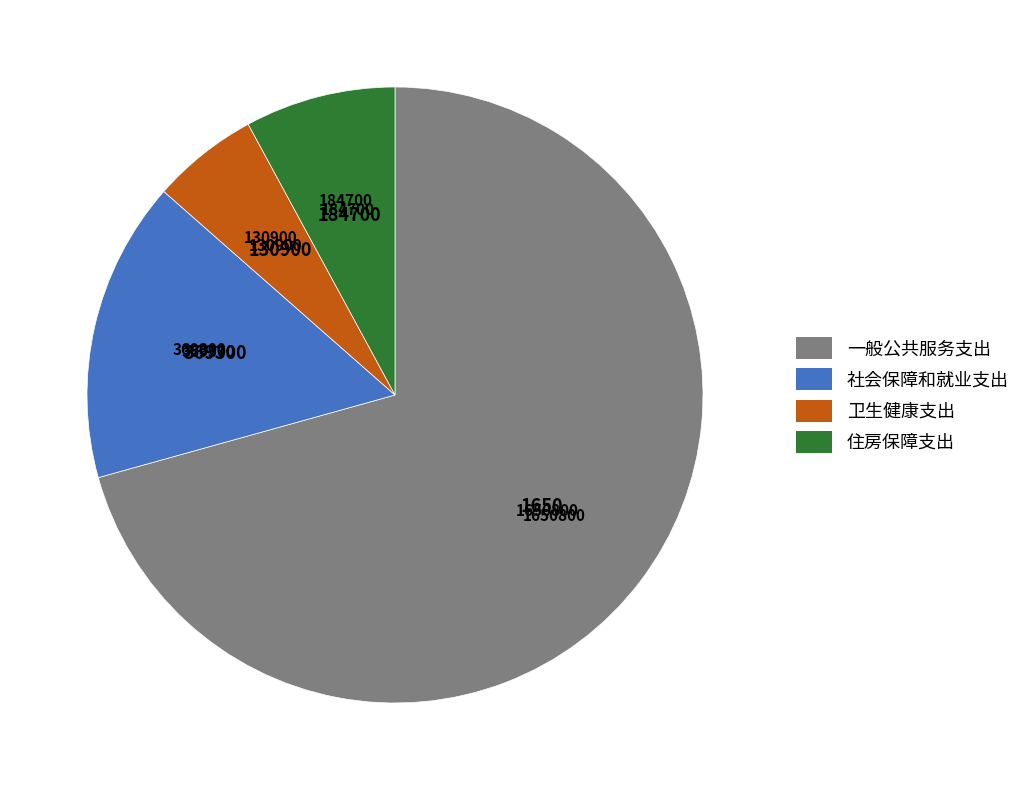

Which category has the biggest portion of the pie?

一般公共服务支出